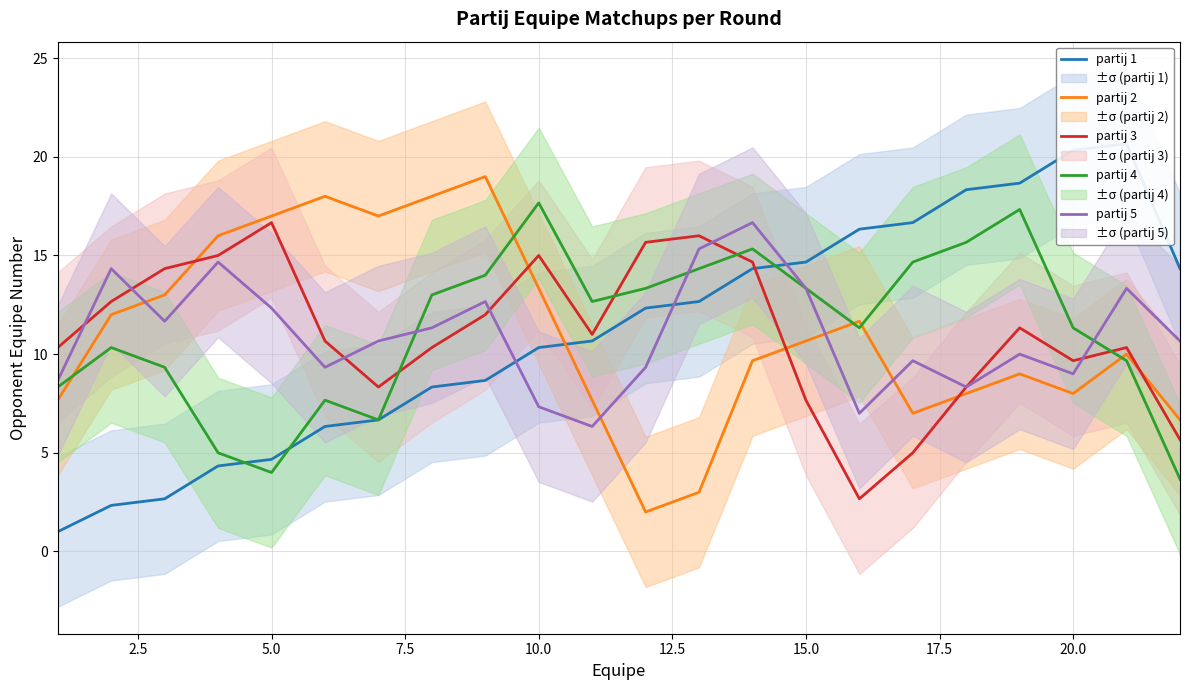

What are all the series names shown in the legend?

partij 1, partij 2, partij 3, partij 4, partij 5